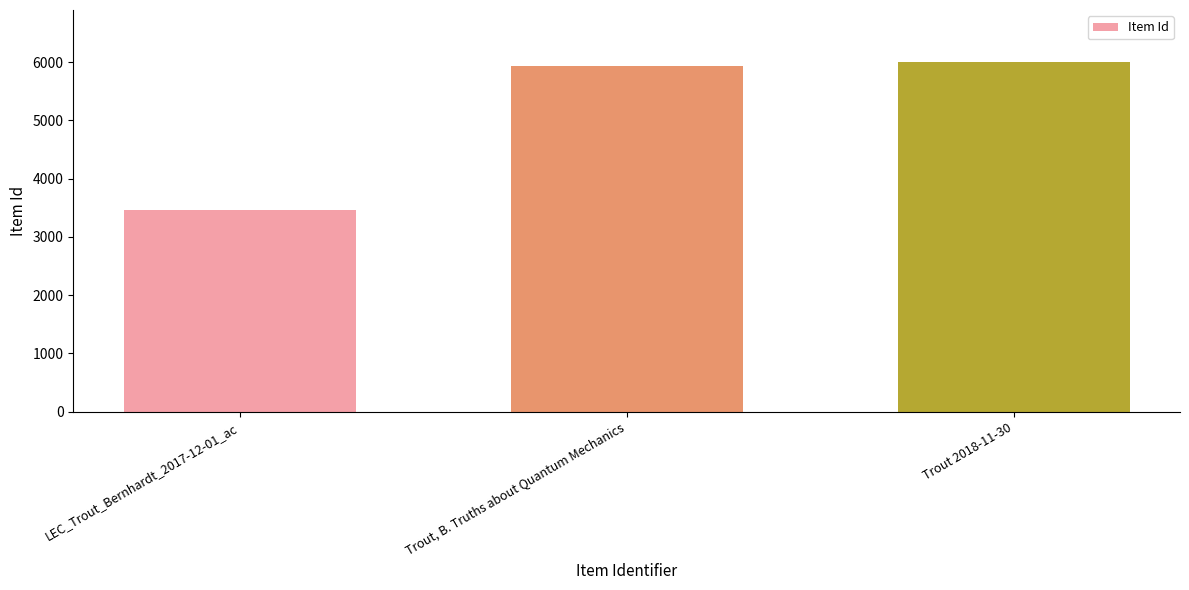

How many bars are there in total?

3